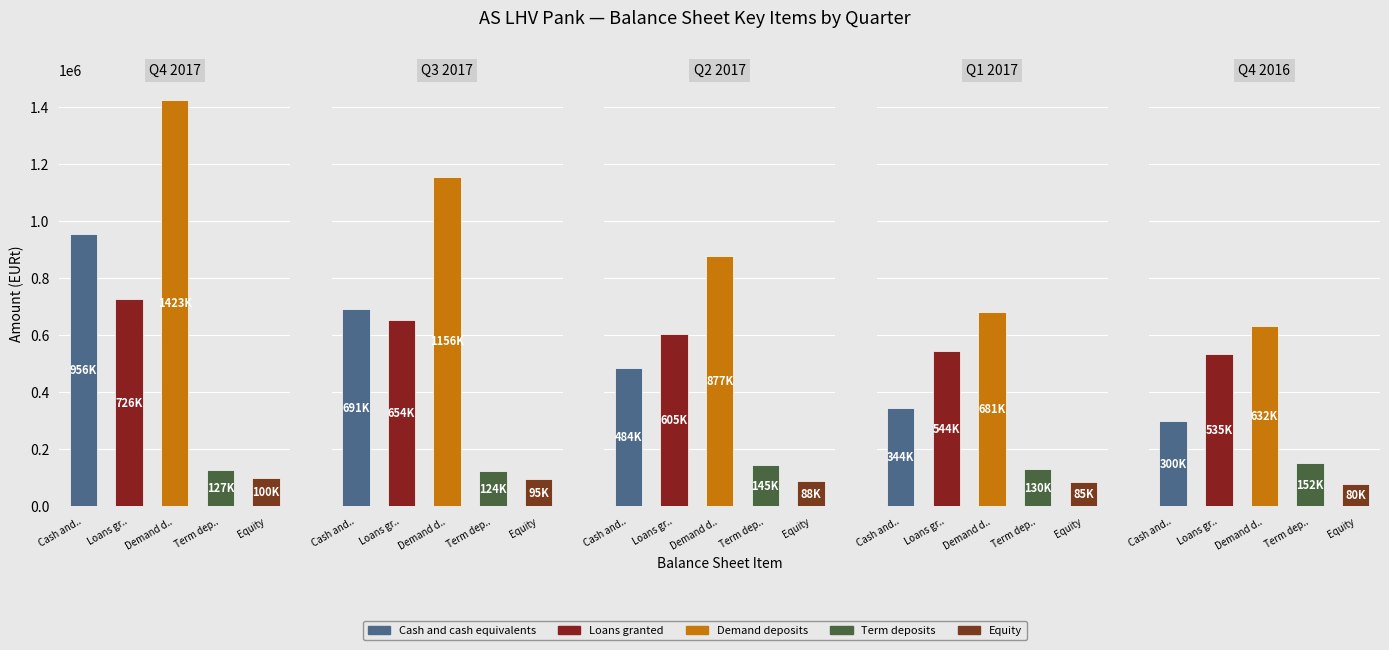

True or false: Equity has a value of 31353.9 at 2017-03-31.

False